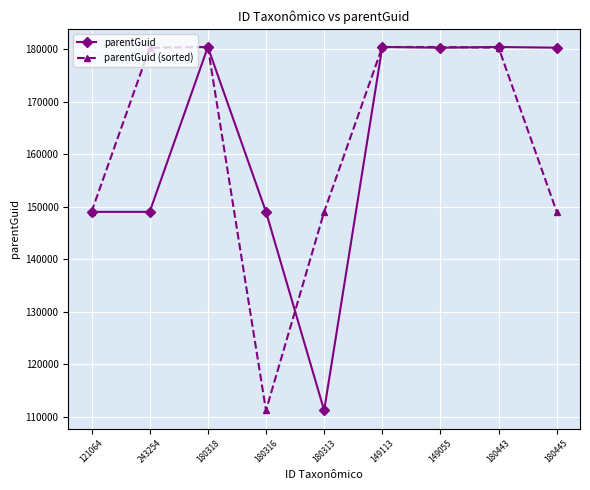

Which category has the lowest value in the parentGuid (sorted) series?

180316